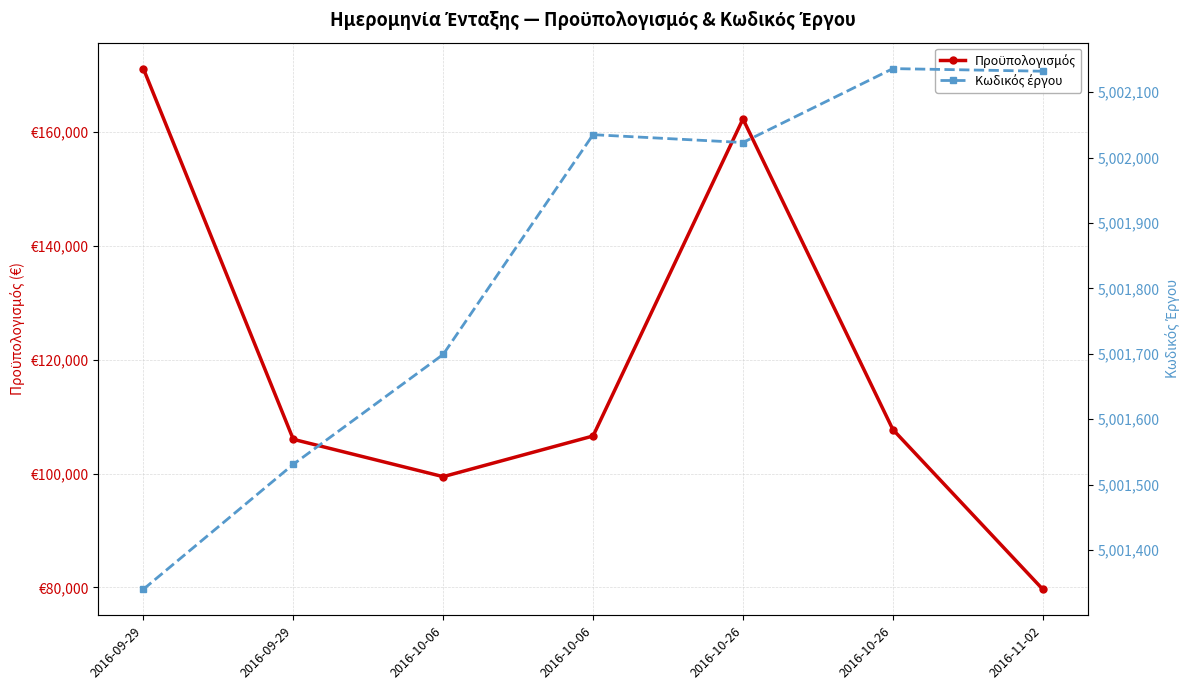

Rank the categories by Προϋπολογισμός value from lowest to highest.

2016-11-02, 2016-10-06, 2016-09-29, 2016-10-06, 2016-10-26, 2016-10-26, 2016-09-29